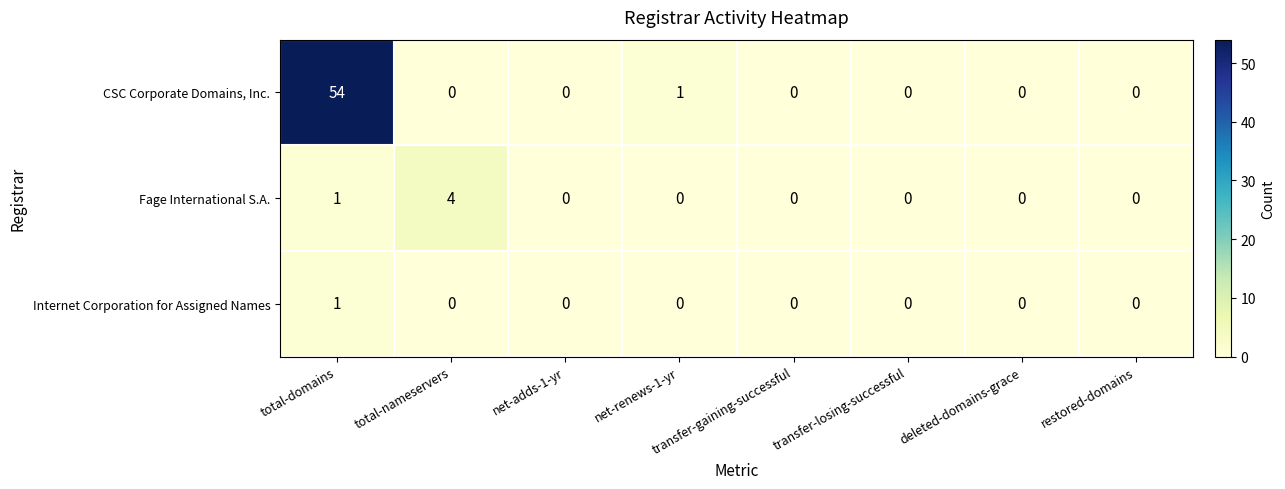

List the series in order of their peak value, lowest first.

Internet Corporation for Assigned Names, Fage International S.A., CSC Corporate Domains, Inc.